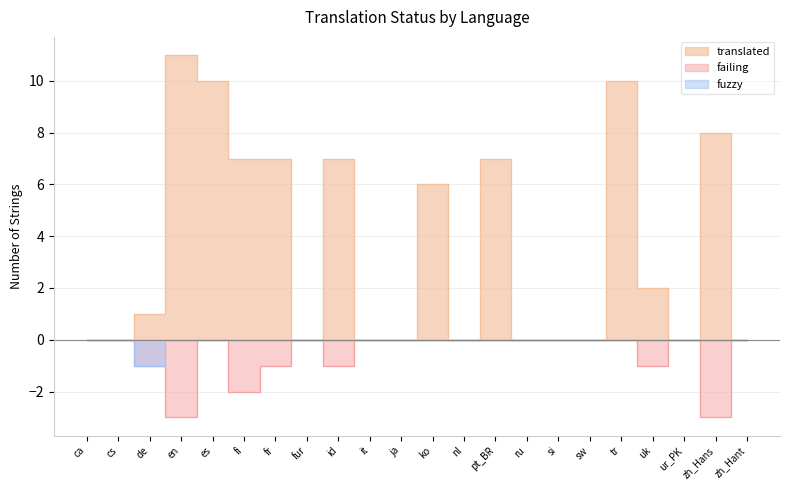

What is the difference between the maximum and second lowest values in the translated series?

11